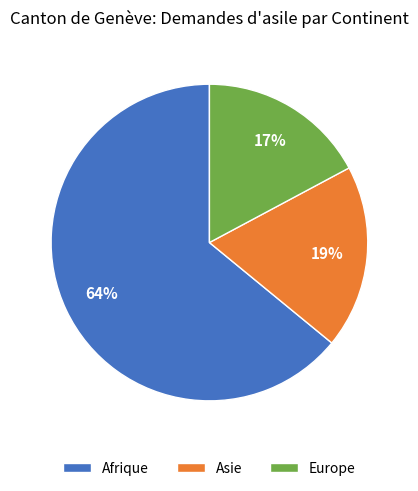

True or false: Asie accounts for 24% of the total.

False